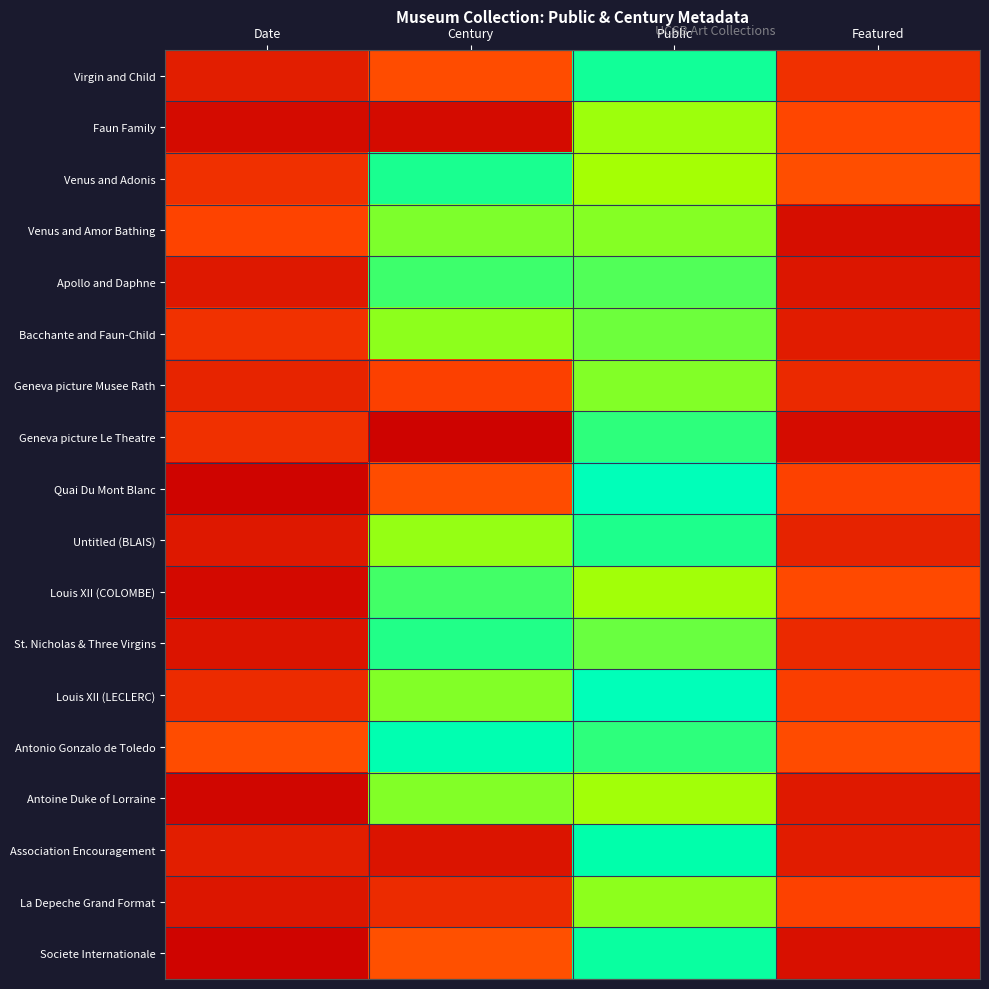

At Public, list the series in order from smallest to largest.

Venus and Adonis, Louis XII (COLOMBE), Antoine Duke of Lorraine, Faun Family, La Depeche Grand Format, Venus and Amor Bathing, Geneva picture Musee Rath, Bacchante and Faun-Child, St. Nicholas & Three Virgins, Apollo and Daphne, Antonio Gonzalo de Toledo, Geneva picture Le Theatre, Untitled (BLAIS), Virgin and Child, Societe Internationale, Association Encouragement, Quai Du Mont Blanc, Louis XII (LECLERC)